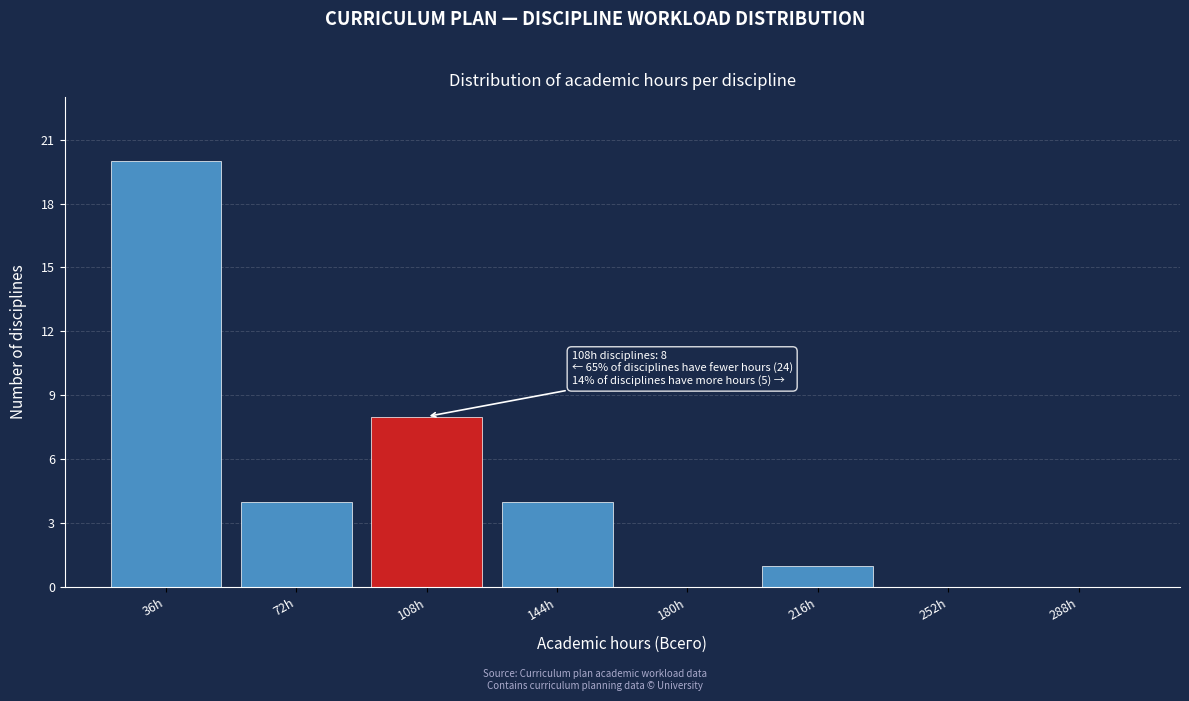

Which range on the x-axis has the tallest bar?

18 to 54